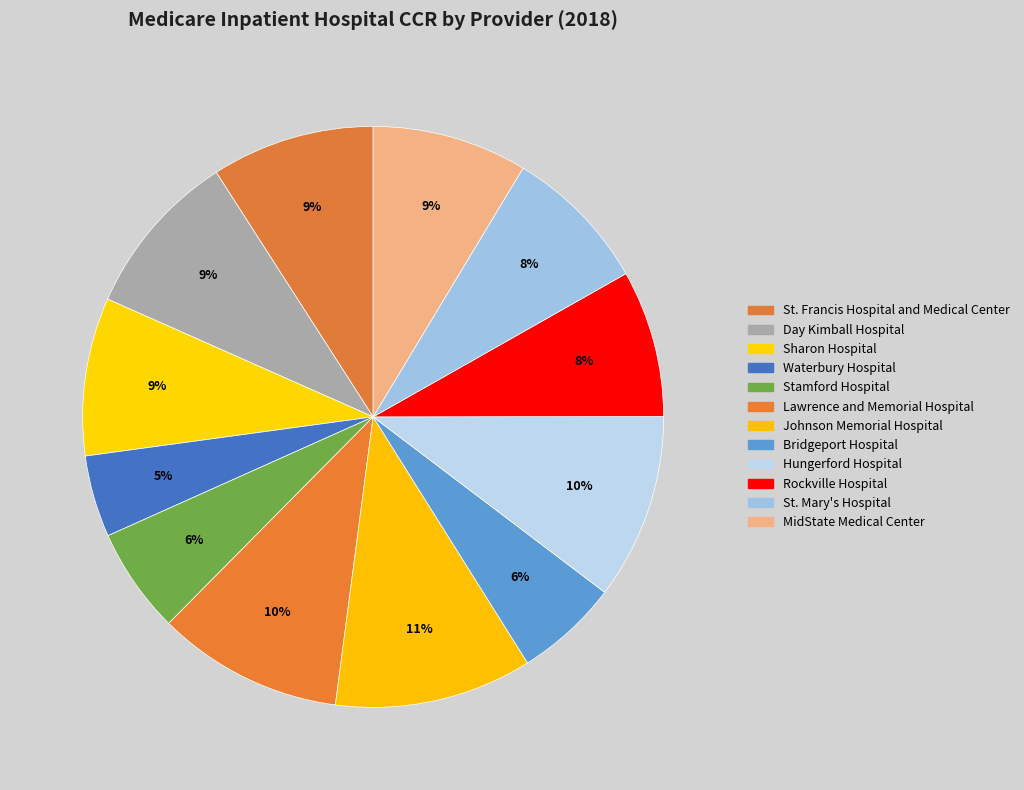

To the nearest percent, what is the difference between the MidState Medical Center and Day Kimball Hospital slice percentages?

1%